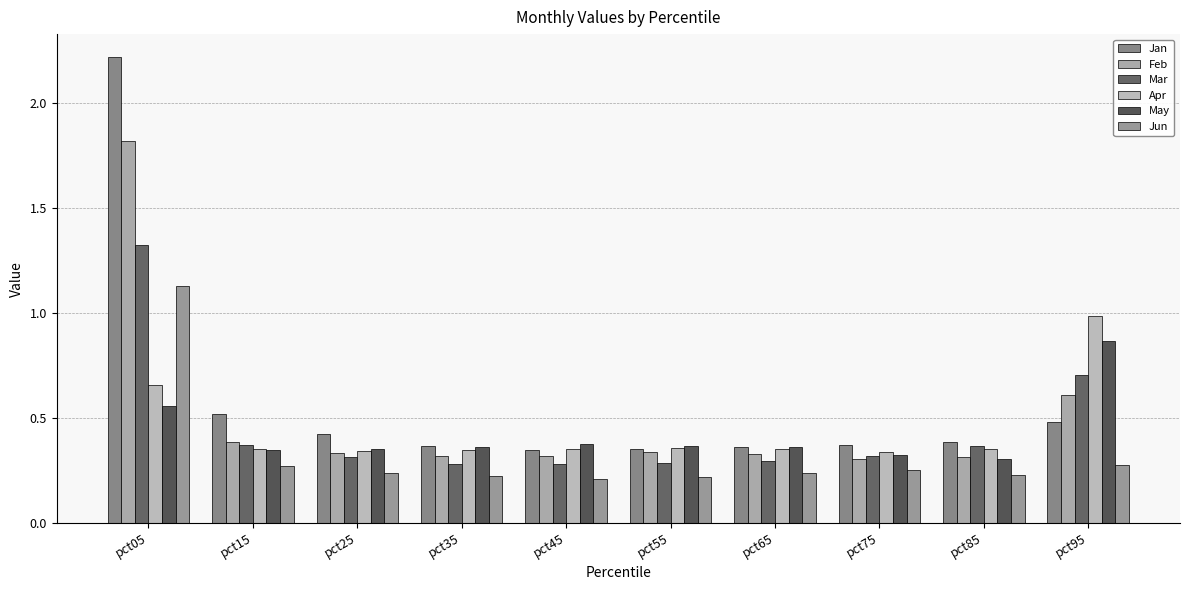

Reading left to right, extract all data points from this chart.

Jan: pct05=2.2	pct15=0.5	pct25=0.4	pct35=0.4	pct45=0.3	pct55=0.4	pct65=0.4	pct75=0.4	pct85=0.4	pct95=0.5
Feb: pct05=1.8	pct15=0.4	pct25=0.3	pct35=0.3	pct45=0.3	pct55=0.3	pct65=0.3	pct75=0.3	pct85=0.3	pct95=0.6
Mar: pct05=1.3	pct15=0.4	pct25=0.3	pct35=0.3	pct45=0.3	pct55=0.3	pct65=0.3	pct75=0.3	pct85=0.4	pct95=0.7
Apr: pct05=0.7	pct15=0.4	pct25=0.3	pct35=0.3	pct45=0.4	pct55=0.4	pct65=0.4	pct75=0.3	pct85=0.4	pct95=1.0
May: pct05=0.6	pct15=0.3	pct25=0.4	pct35=0.4	pct45=0.4	pct55=0.4	pct65=0.4	pct75=0.3	pct85=0.3	pct95=0.9
Jun: pct05=1.1	pct15=0.3	pct25=0.2	pct35=0.2	pct45=0.2	pct55=0.2	pct65=0.2	pct75=0.3	pct85=0.2	pct95=0.3